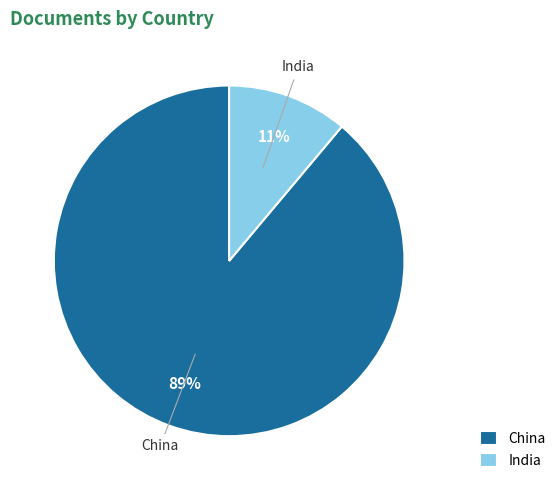

Do China and India together represent more than half of the pie?

Yes